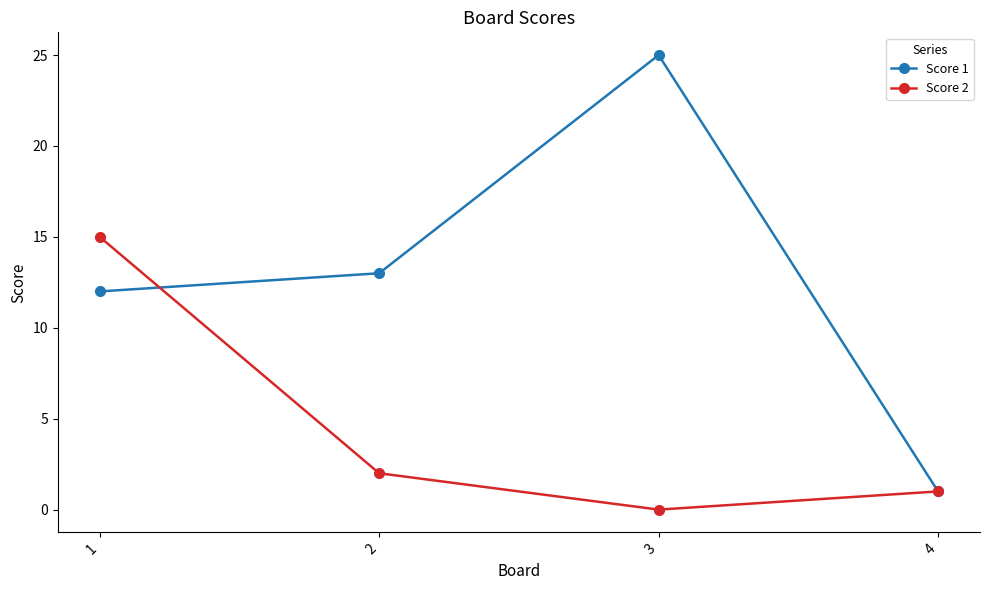

What is the value of the Score 1 point at the 1st from the left?

12